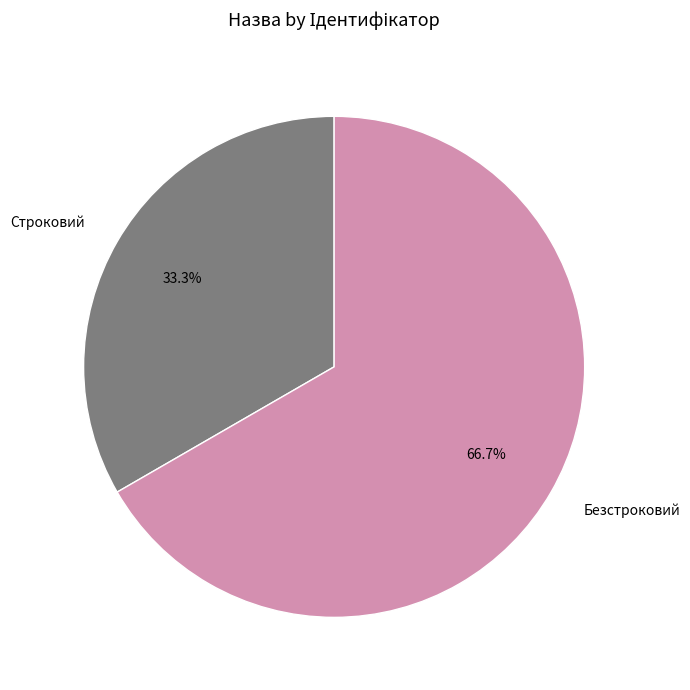

Is Безстроковий the majority of the pie?

Yes